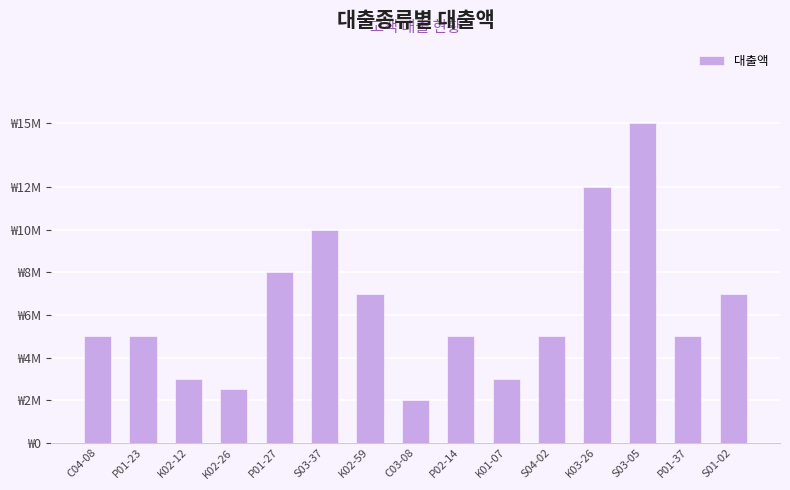

At which label does the data first exceed 5000000?

P01-27